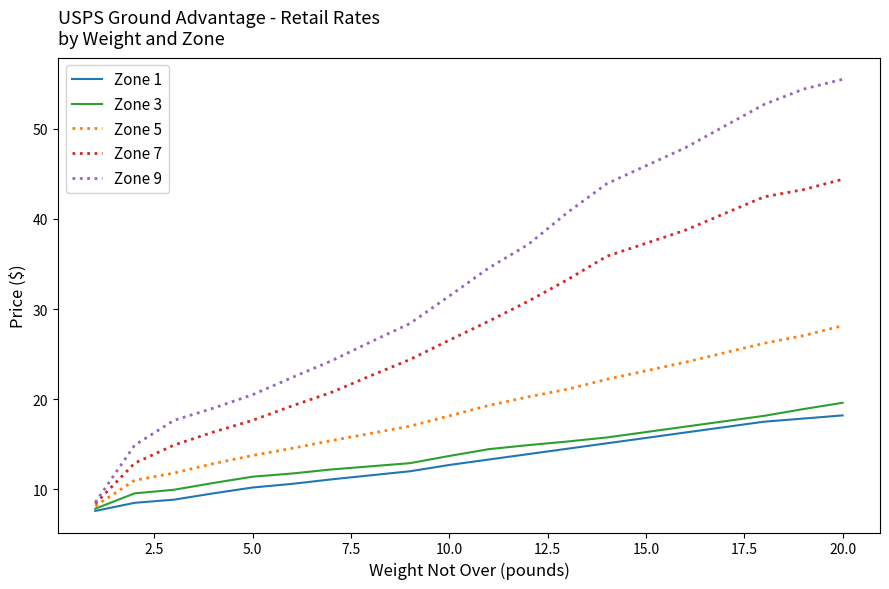

True or false: Zone 3 and Zone 7 cross at least once.

False